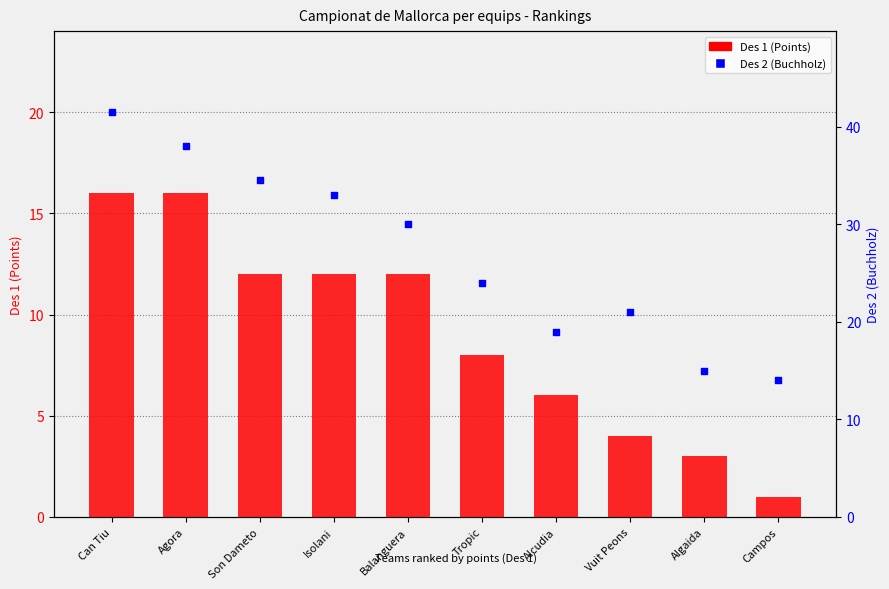

At which category is the sum across all series the highest?

Can Tiu